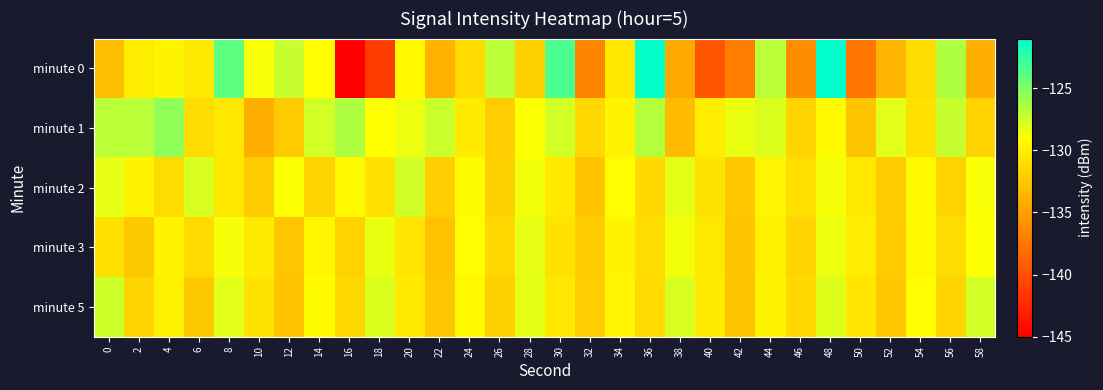

Which category has the lowest value across all series?

16